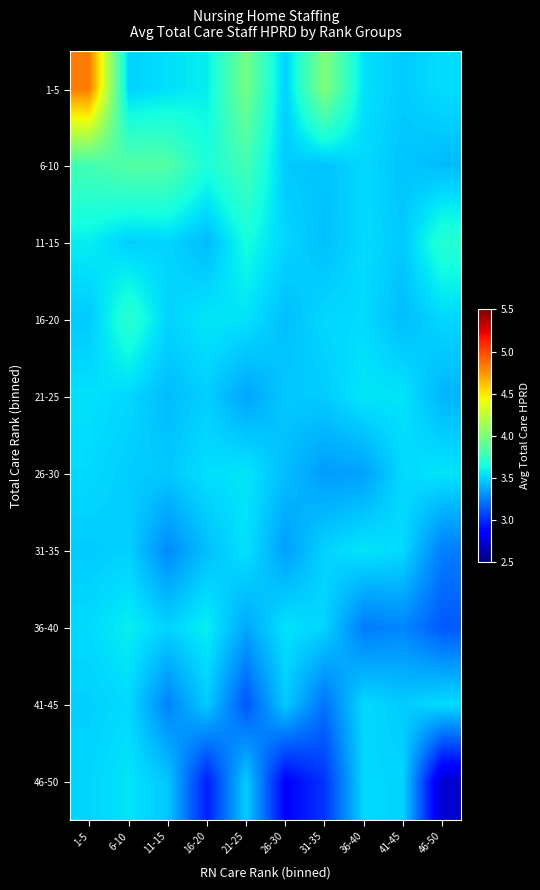

What is the total value across all series at 6-10?

35.7